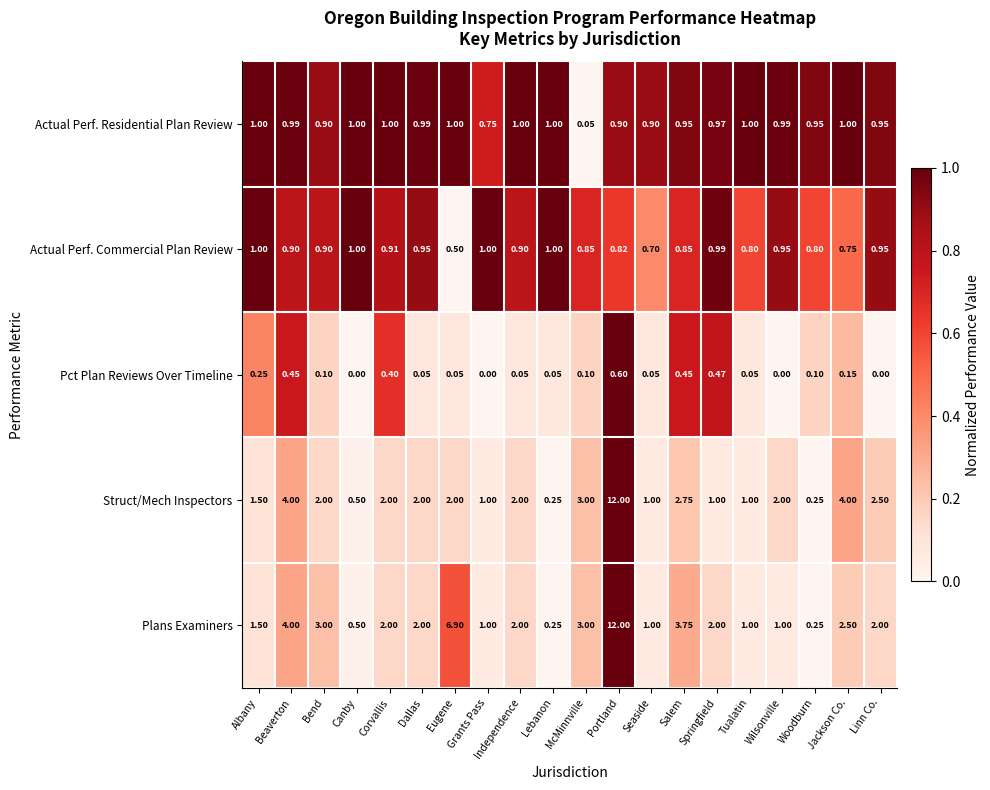

Which series has the largest total across all categories?

Plans Examiners